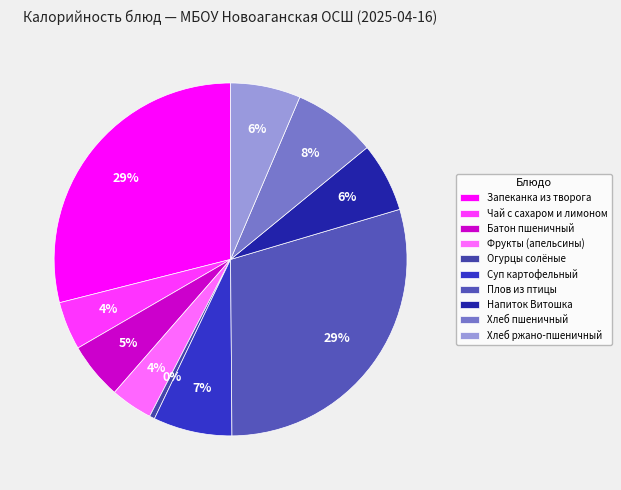

What is the change in value from Чай с сахаром и лимоном to Батон пшеничный?

+10.7